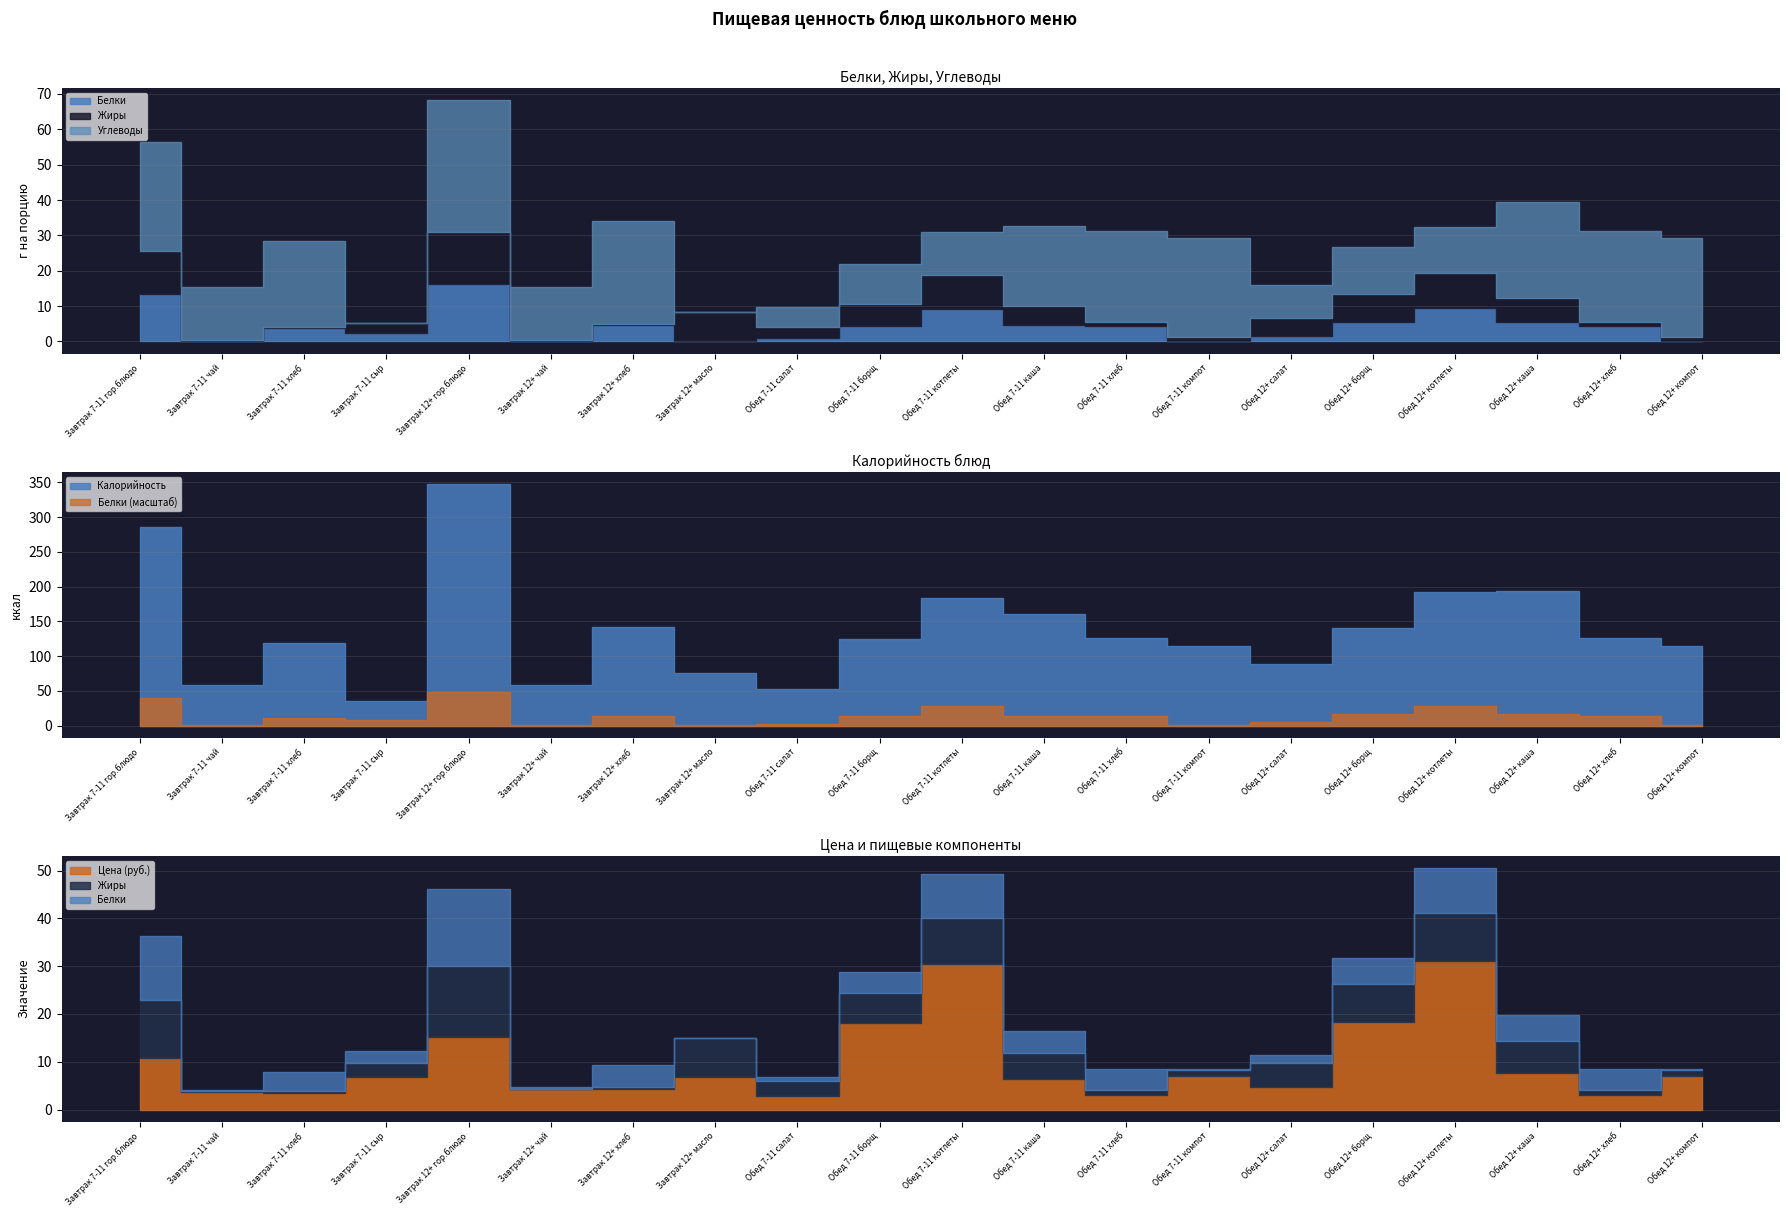

Reading left to right, what are all the values shown in this chart?

Калорийность: 286.0	59.0	119.0	36.0	348.0	59.0	142.0	75.0	53.0	125.0	184.0	161.0	126.0	115.0	88.0	141.0	192.0	193.0	126.0	115.0
Белки: 13.4	0.3	3.8	2.5	16.3	0.3	4.6	0.1	0.9	4.5	9.2	4.6	4.5	0.2	1.6	5.6	9.4	5.5	4.5	0.2
Жиры: 12.1	0.1	0.4	2.9	14.7	0.1	0.5	8.2	3.0	6.2	9.6	5.5	0.9	1.2	5.1	7.8	10.0	6.6	0.9	1.2
Углеводы: 30.8	15.2	24.3	0.0	37.4	15.2	29.2	0.1	5.7	11.4	12.2	22.6	25.8	27.9	9.4	13.3	13.0	27.2	25.8	27.9
Цена: 10.8	3.8	3.6	6.8	15.2	4.3	4.3	6.7	2.8	18.2	30.5	6.3	3.1	7.0	4.7	18.4	31.1	7.6	3.1	7.0